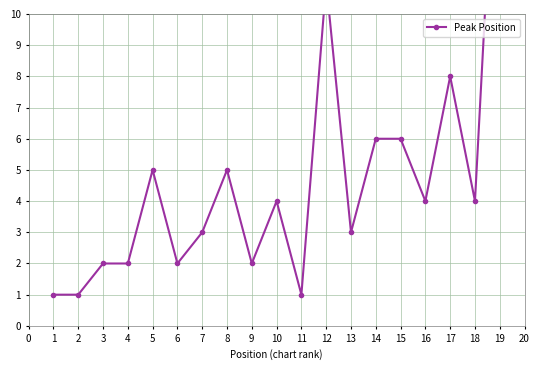

How many distinct data groups are displayed?

1